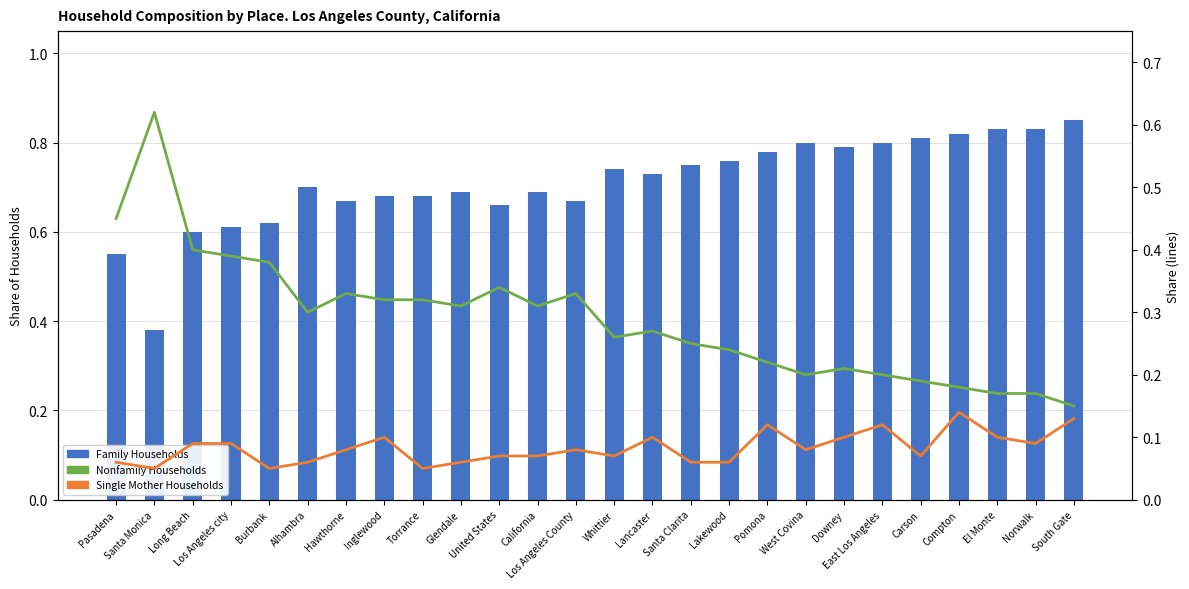

List the series in order of their overall mean, lowest first.

Single Mother Households, Nonfamily Households, Family Households